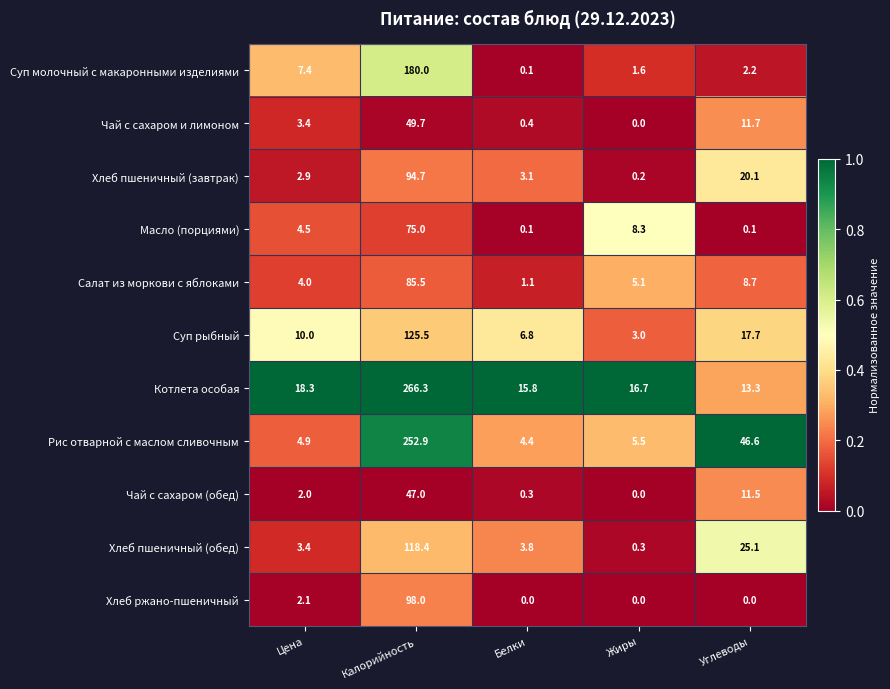

What is the sum of the Хлеб ржано-пшеничный values at Углеводы and Цена?

2.1